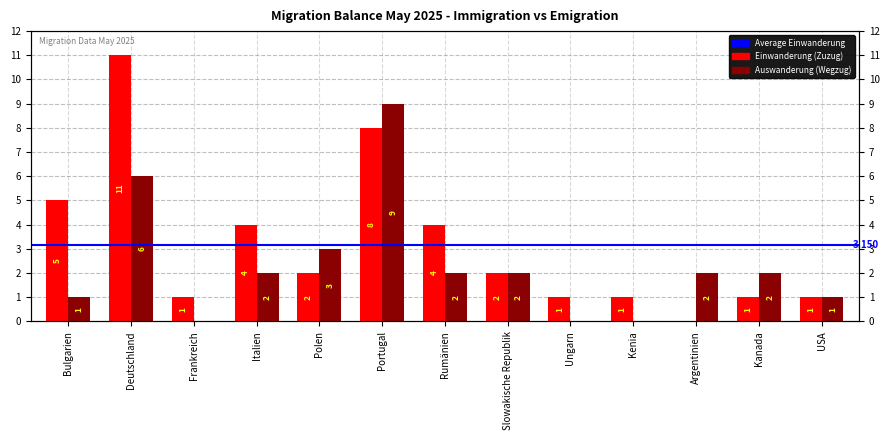

How many data points does each series have?

13